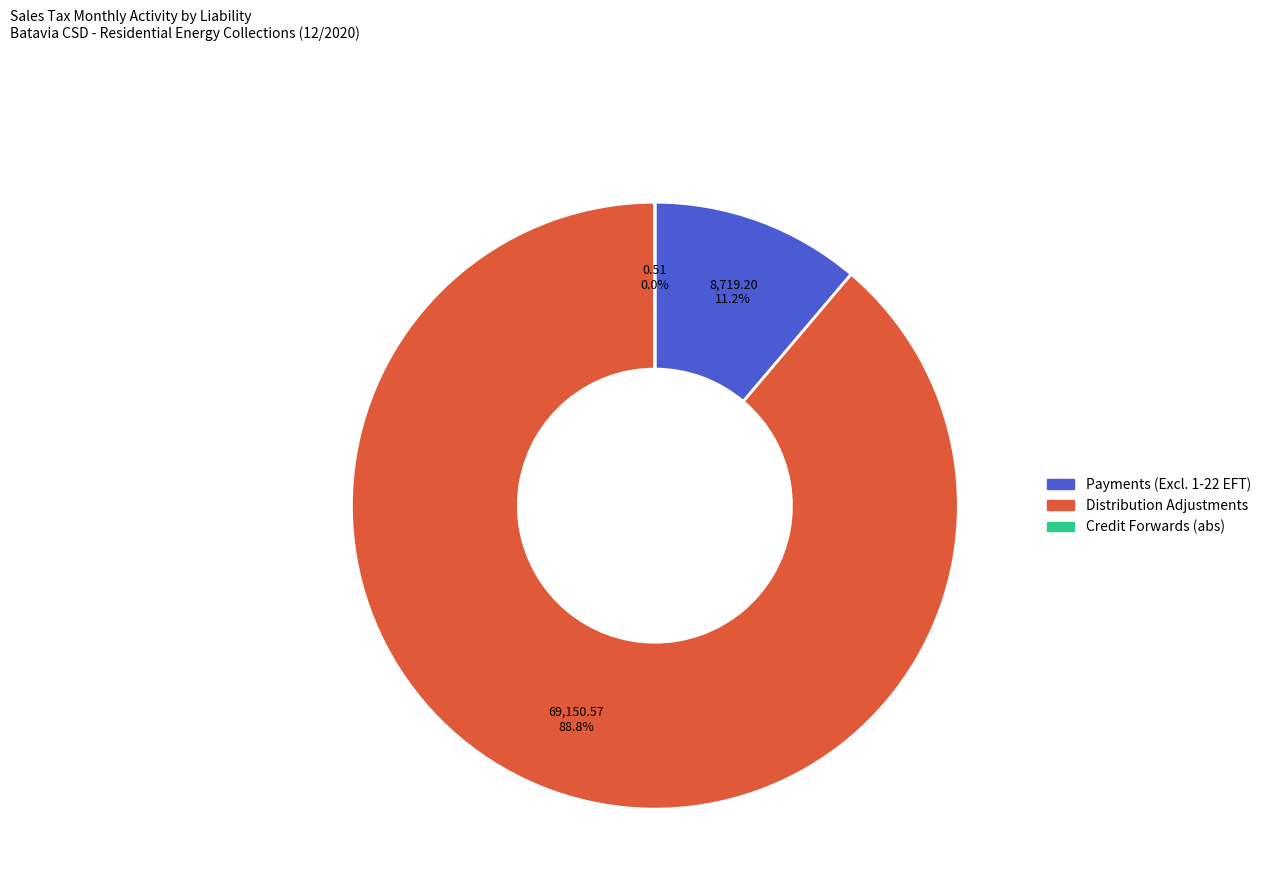

To the nearest percent, what is the average slice percentage?

33%